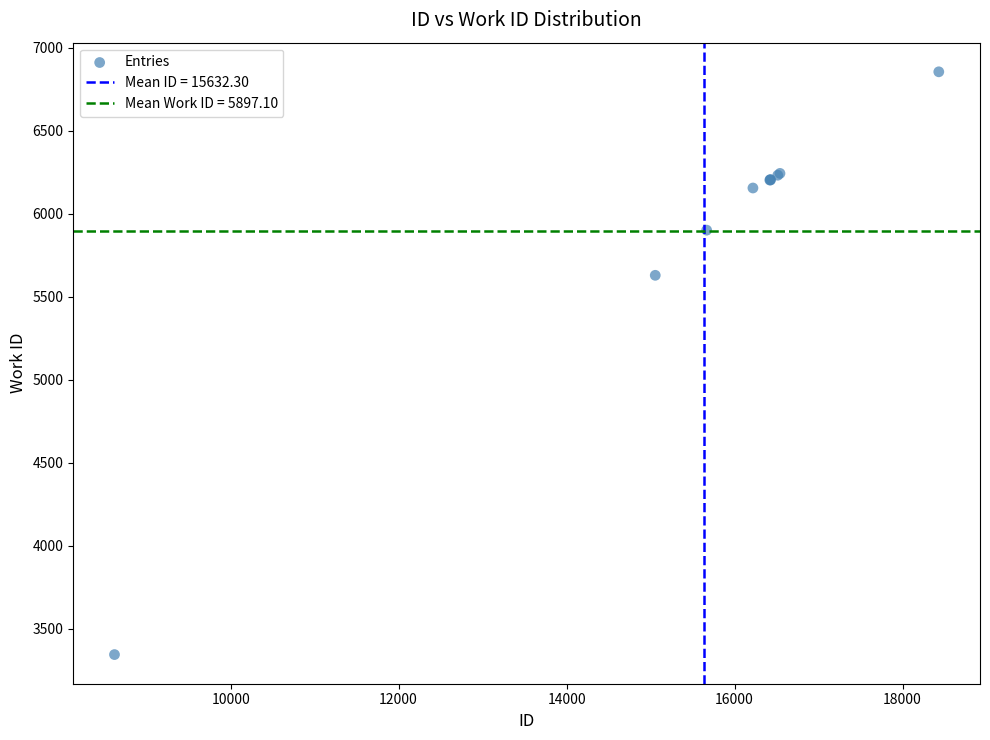

What Y value in the scatter plot is closest to 5099?

5629